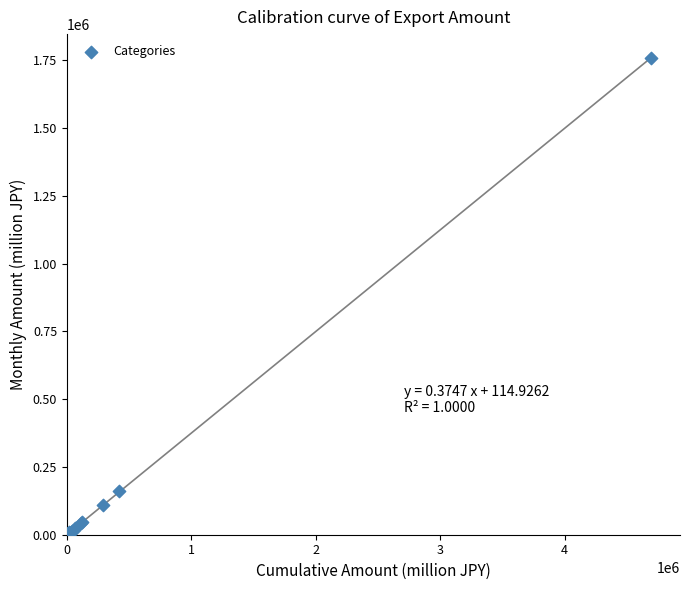

What Y value in the scatter plot is closest to 879354?

160844.3